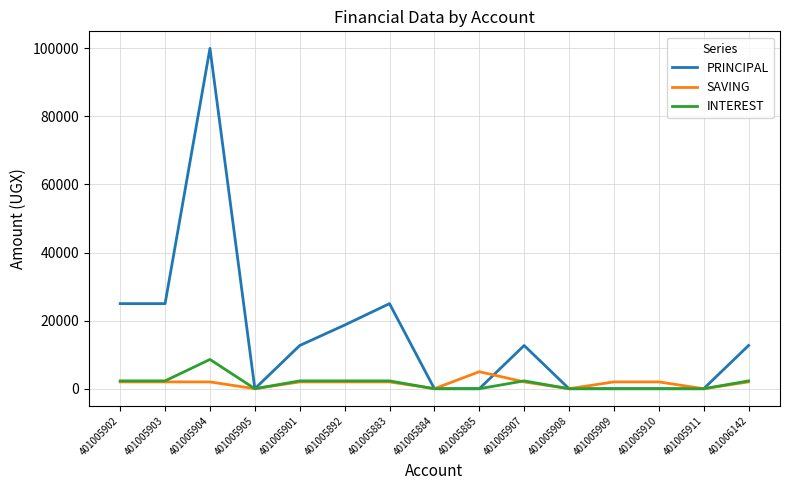

Which series has the widest spread of values?

PRINCIPAL